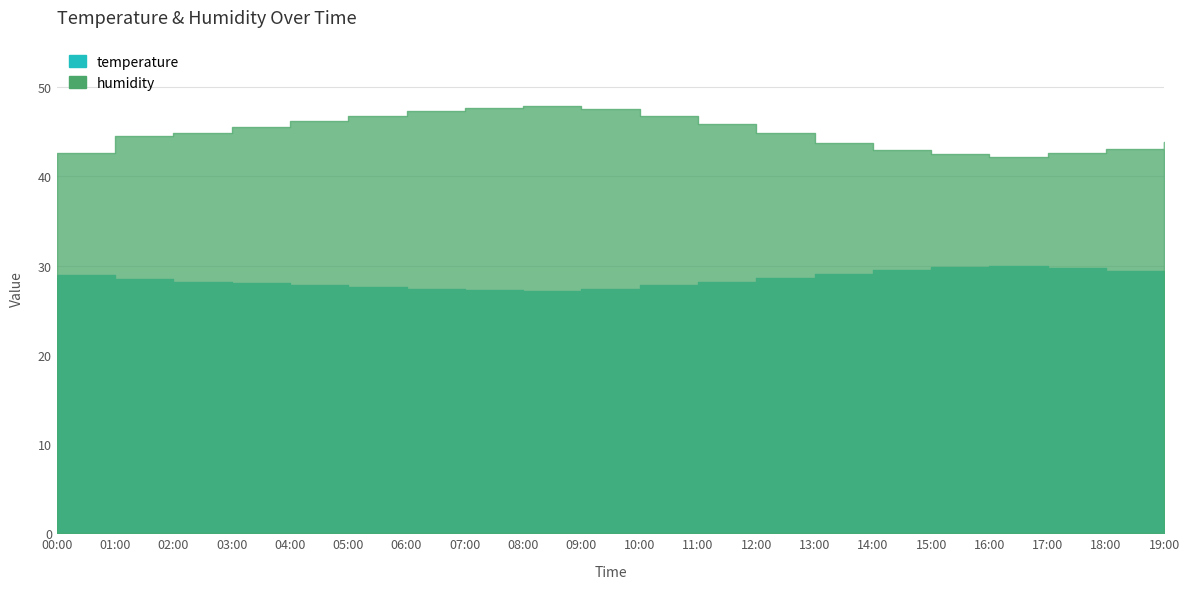

What are all the series names shown in the legend?

temperature, humidity